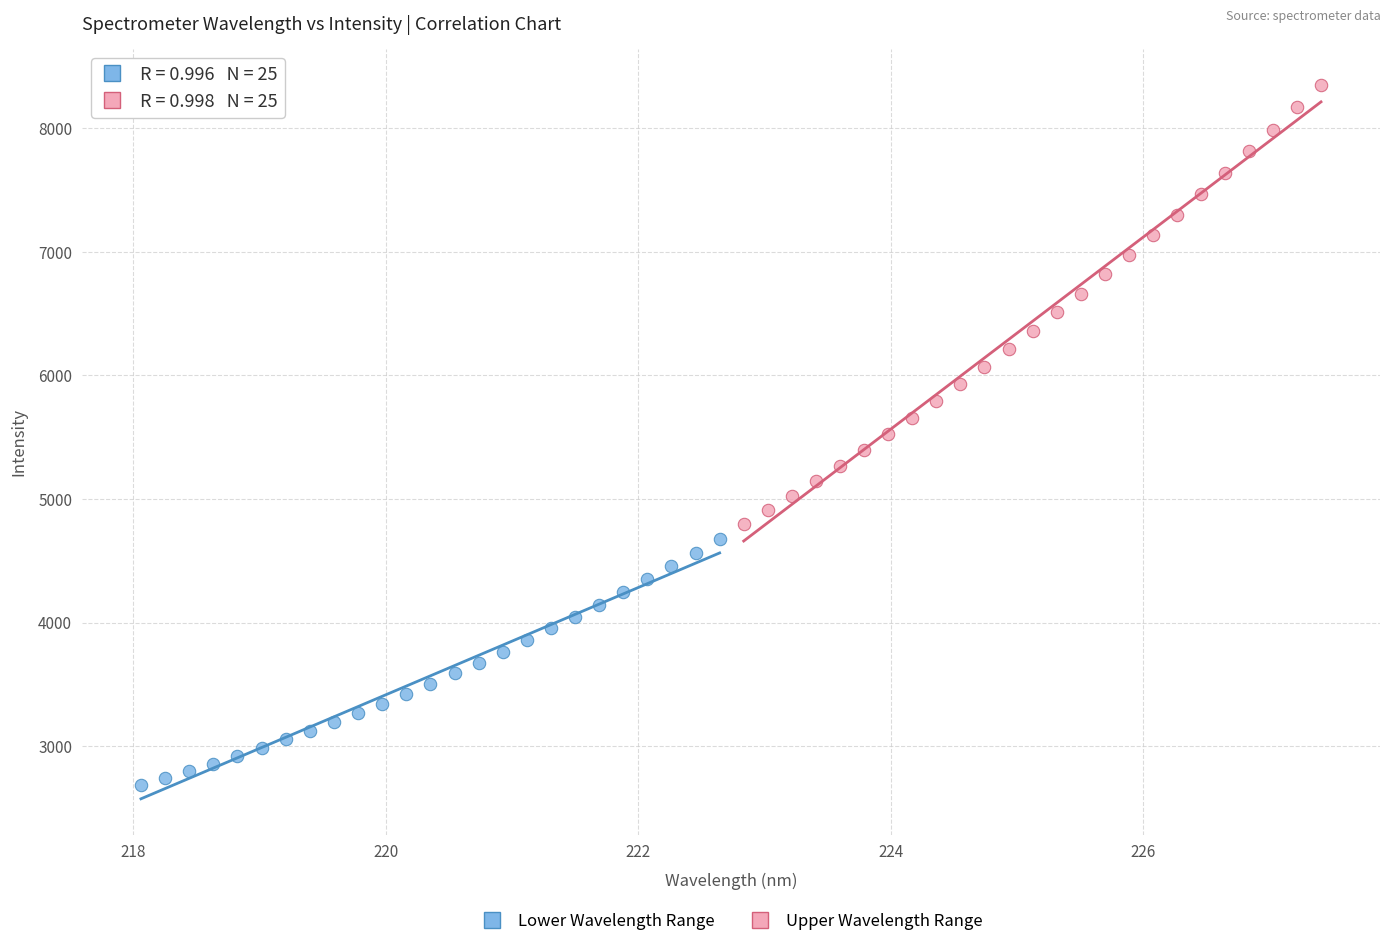

Which series reaches the maximum Y coordinate?

Upper Wavelength Range